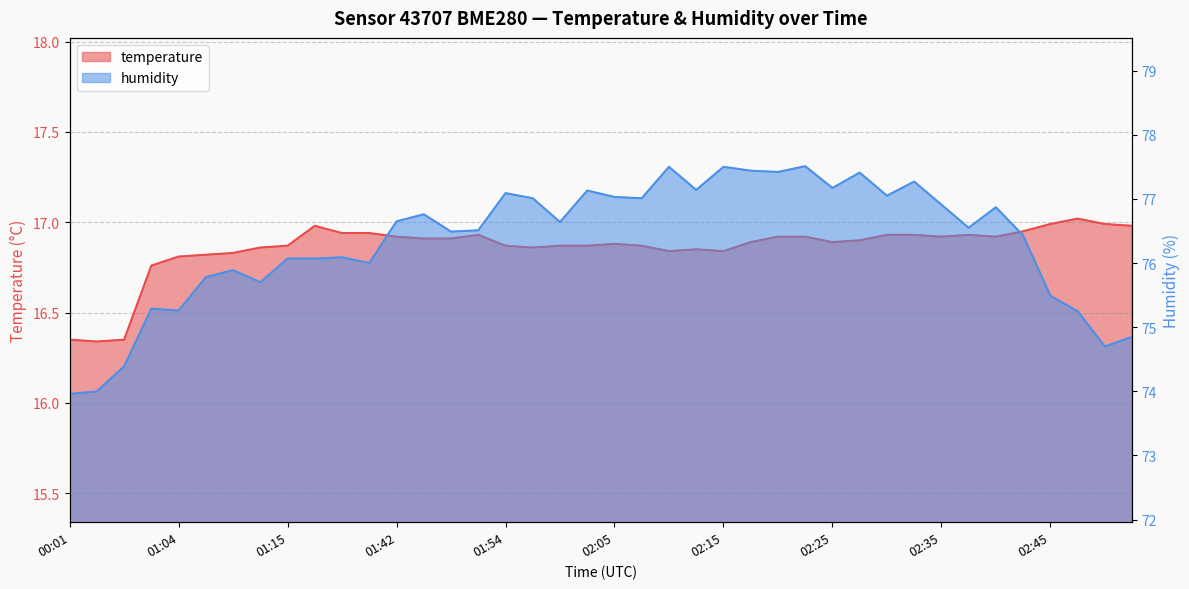

Does the chart have visible grid lines?

Yes